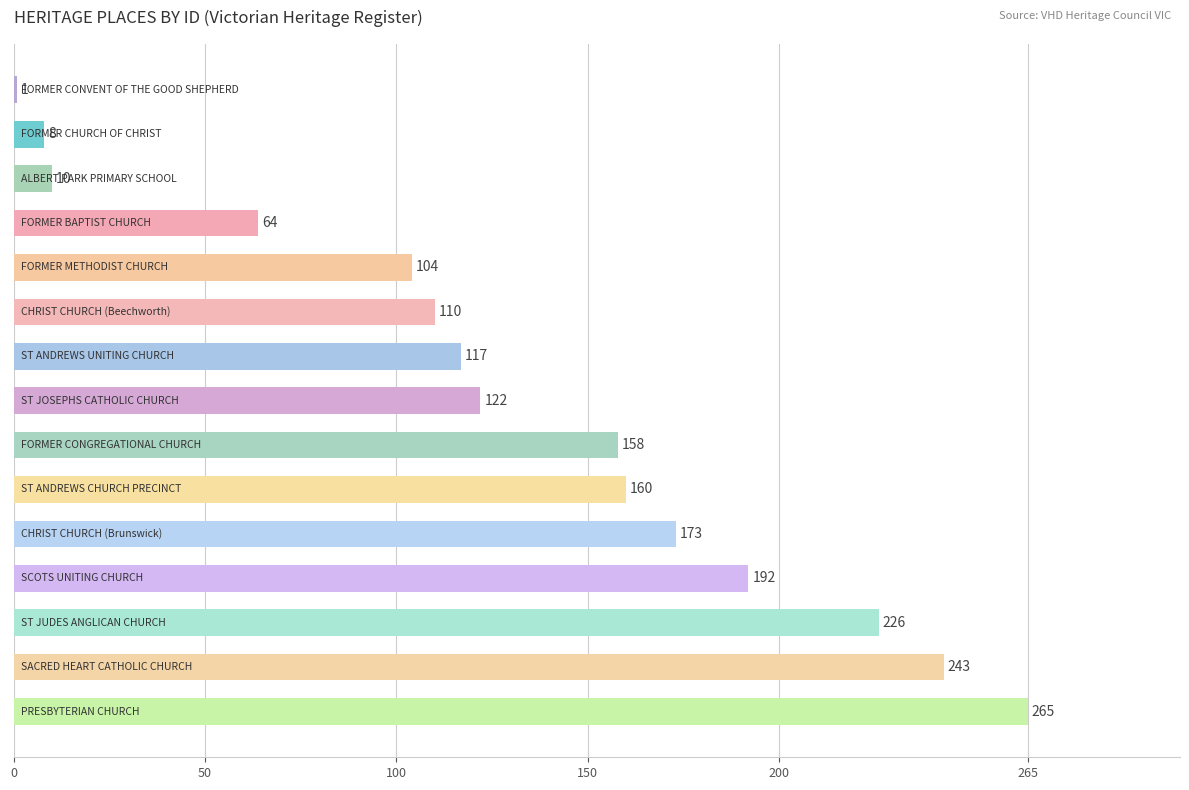

What is the maximum value shown in the chart?

265